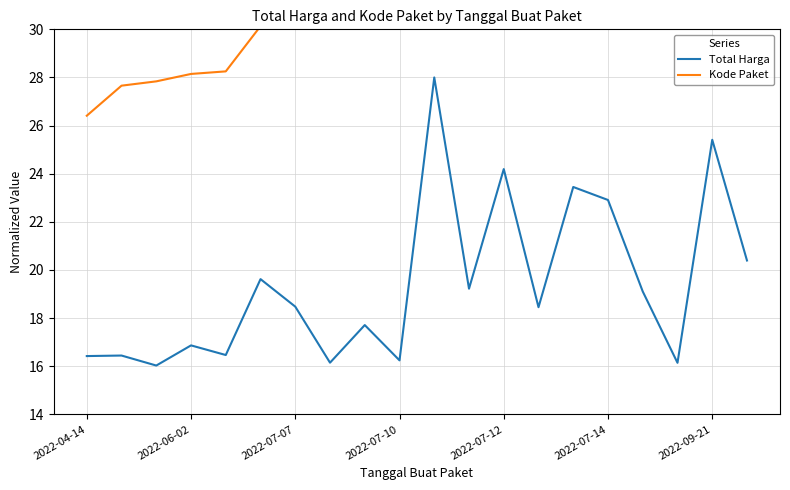

What is the highest value of the Total Harga series?

28.0